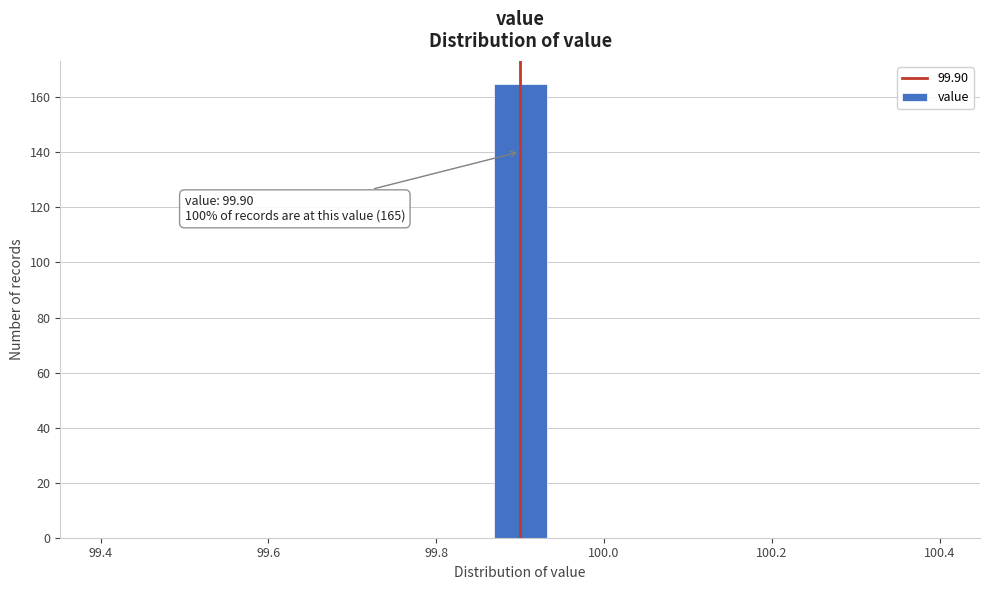

Around what value on the x-axis is the tallest bar? Give the approximate position of its centre, as read against the axis.

99.90